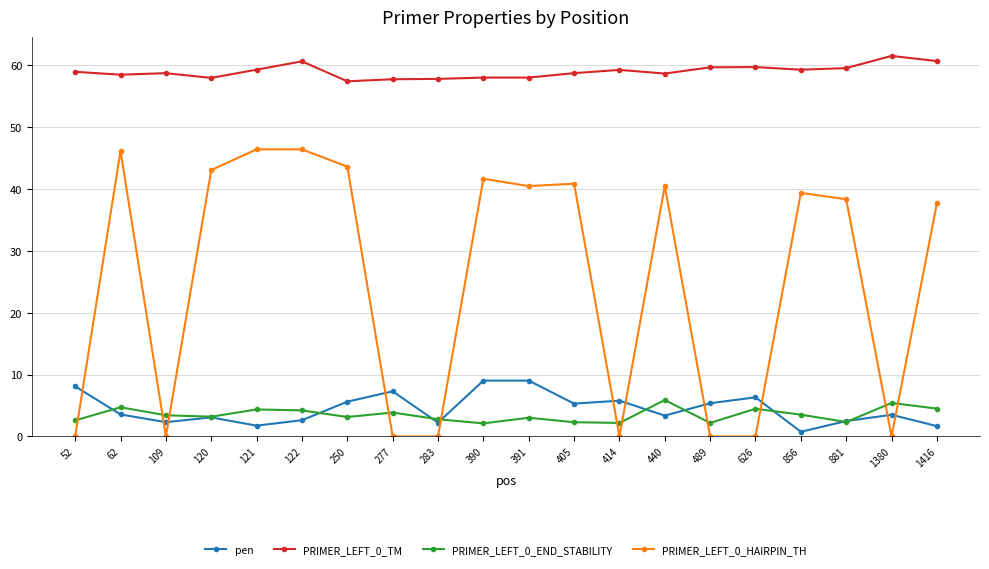

What is the highest value of the PRIMER_LEFT_0_HAIRPIN_TH series?

46.4